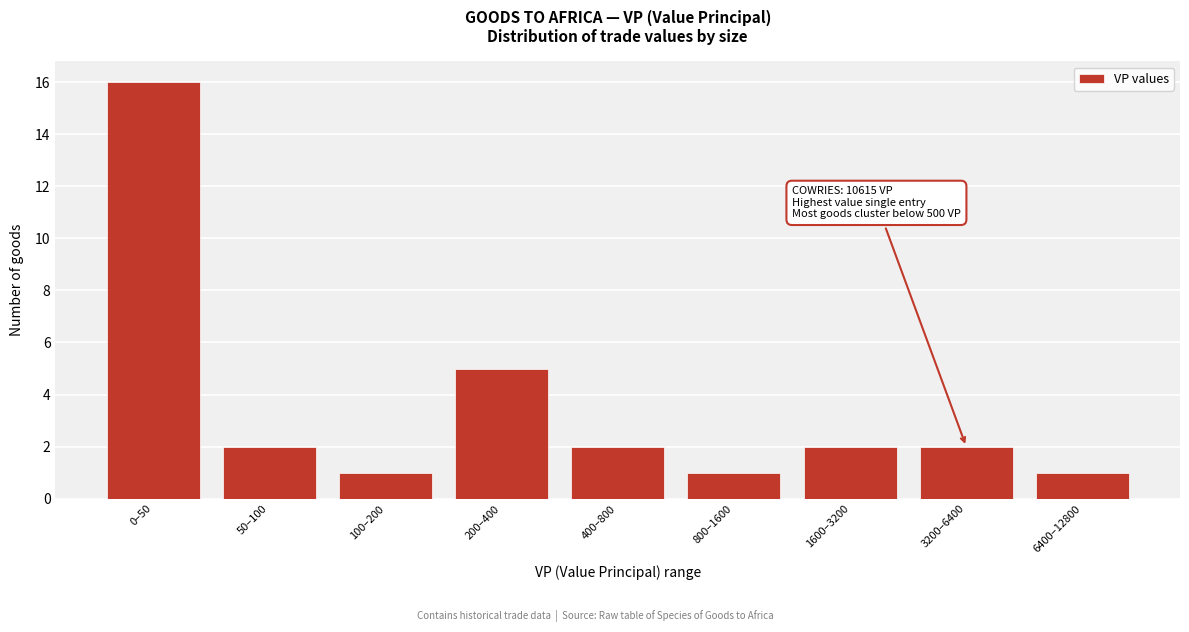

Reading left to right, extract all data points from this chart.

16	2	1	5	2	1	2	2	1